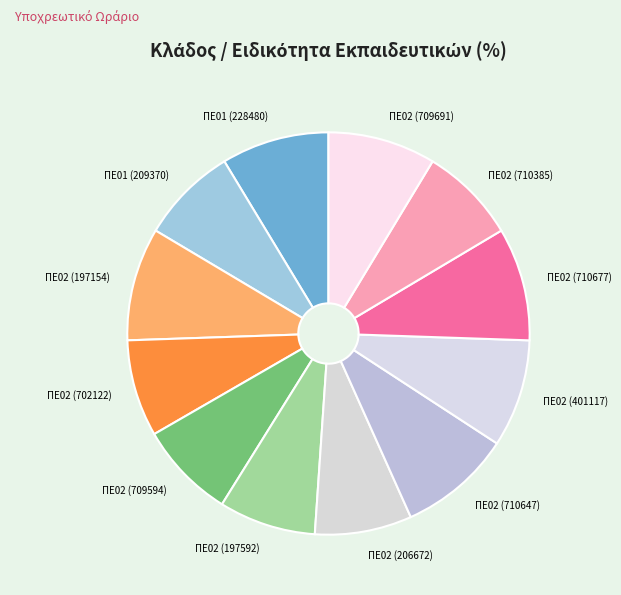

The ΠΕ02 (197154) slice represents 22% of the pie. True or false?

False